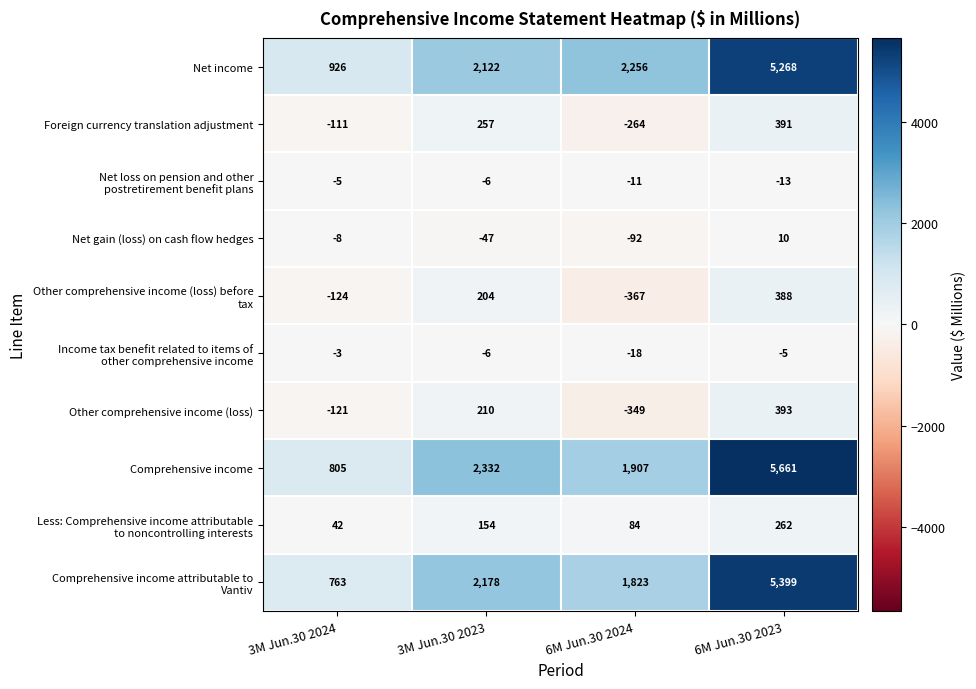

The value of Net income at 3M Jun.30 2024 is 644. True or false?

False